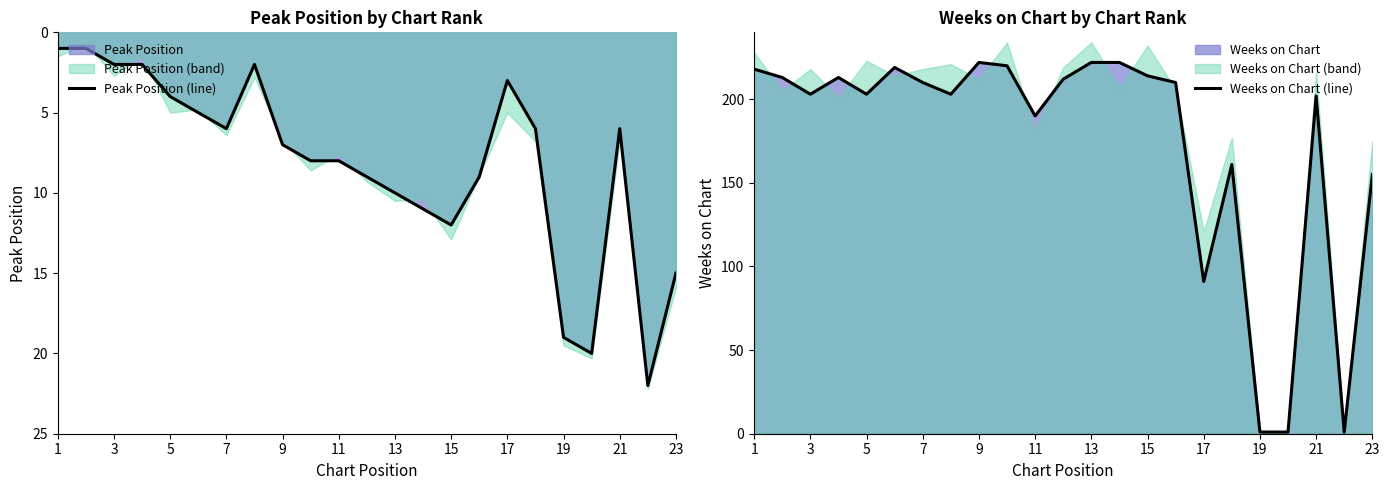

Does the chart display data point markers on the line(s)?

No